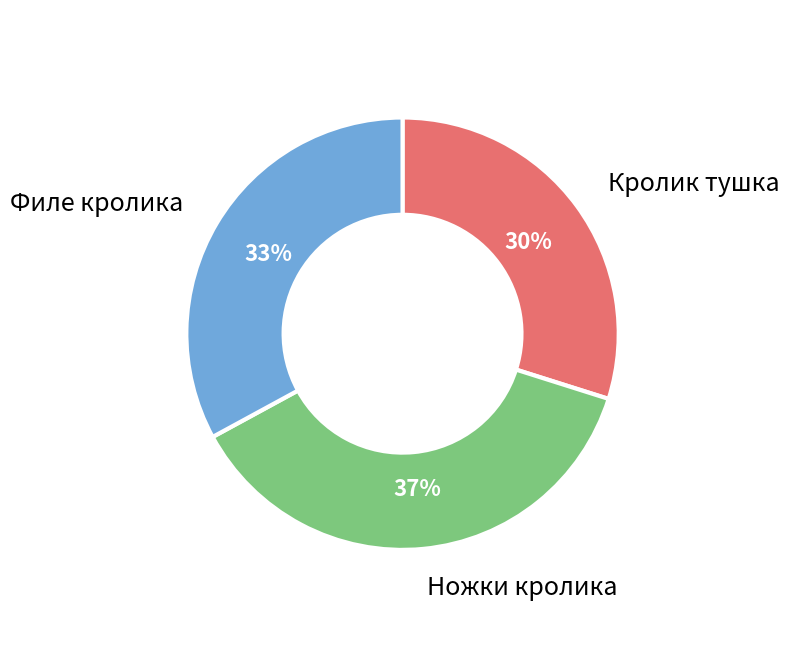

True or false: Ножки кролика accounts for 27% of the total.

False